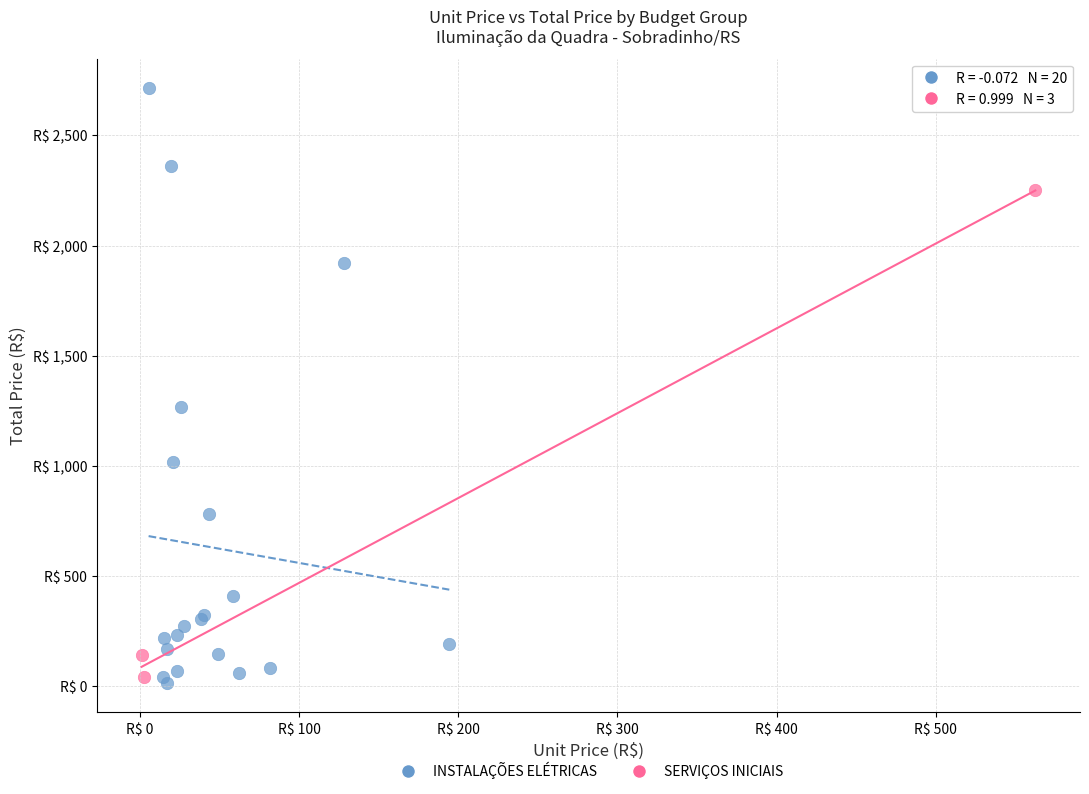

What are all the series names shown in the legend?

INSTALAÇÕES ELÉTRICAS, SERVIÇOS INICIAIS